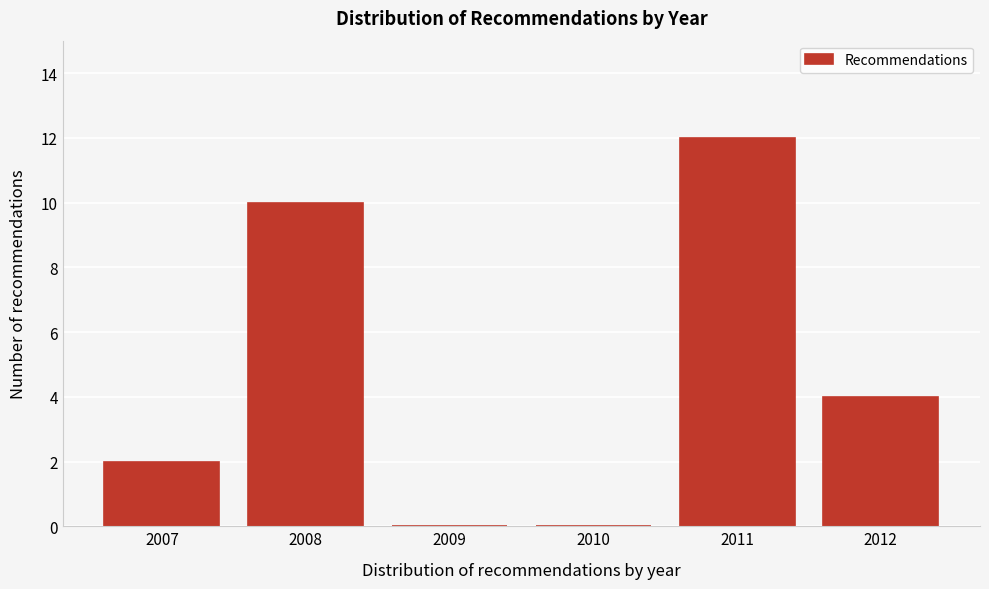

Reading left to right, extract all data points from this chart.

2007=2	2008=10	2009=0	2010=0	2011=12	2012=4